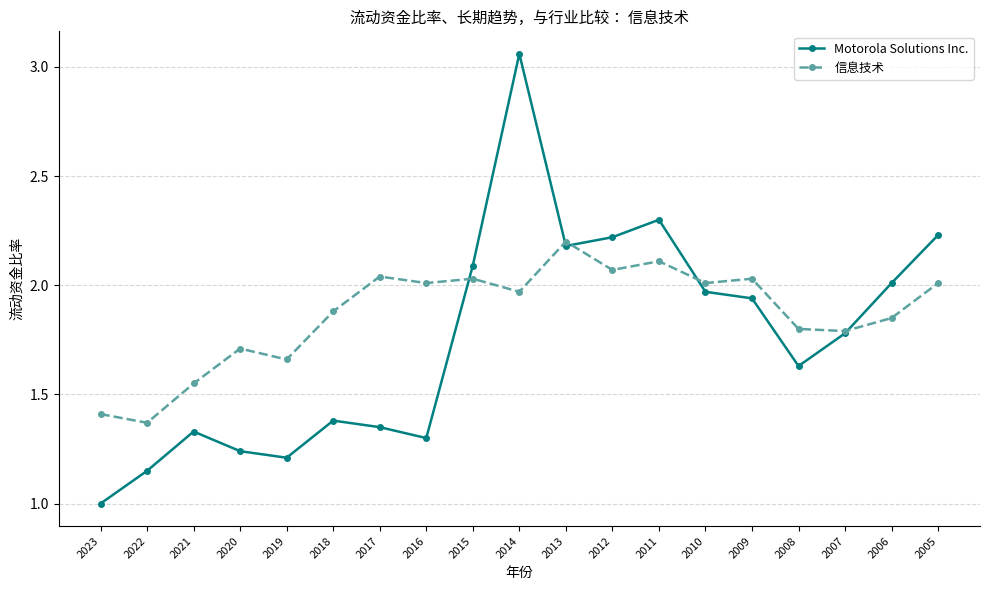

Does the chart have visible grid lines?

Yes